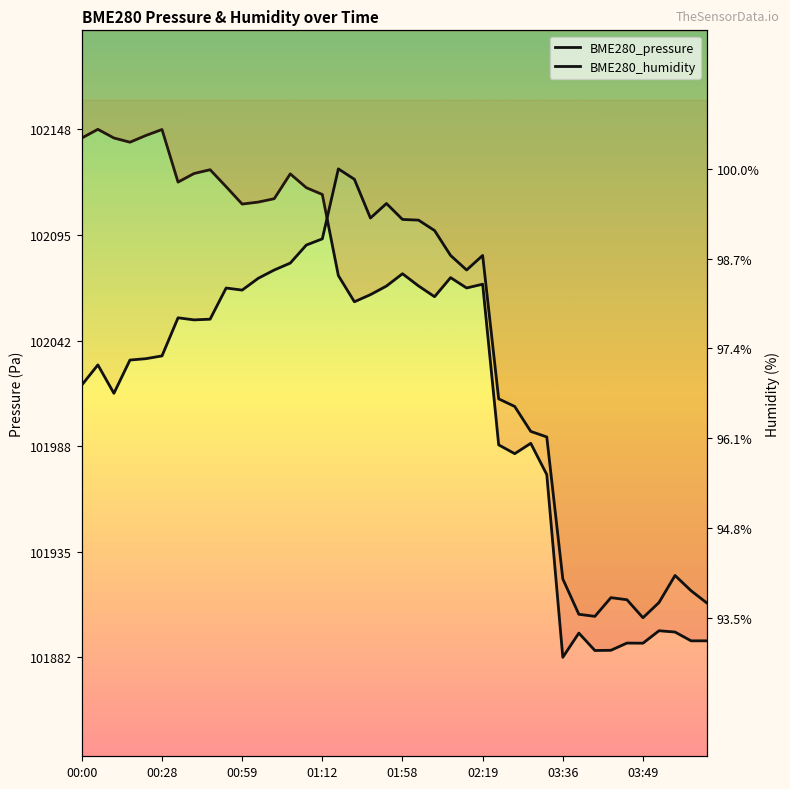

Reading right to left, what are all the values shown in this chart?

BME280_pressure: 101890.5	101890.5	101894.9	101895.6	101889.3	101889.3	101885.7	101885.6	101894.4	101882.2	101974.4	101990.2	101985.0	101989.4	102070.6	102068.7	102073.9	102064.3	102069.7	102075.9	102069.7	102065.3	102061.7	102074.9	102115.9	102119.3	102126.3	102113.8	102112.1	102111.1	102119.8	102128.4	102126.5	102122.2	102148.7	102145.7	102142.3	102144.4	102148.8	102144.4
BME280_humidity: 93.7	93.9	94.1	93.7	93.5	93.8	93.8	93.5	93.6	94.1	96.1	96.2	96.6	96.7	98.8	98.5	98.8	99.1	99.3	99.3	99.5	99.3	99.8	100.0	99.0	98.9	98.6	98.5	98.4	98.2	98.3	97.8	97.8	97.8	97.3	97.3	97.2	96.8	97.2	96.9